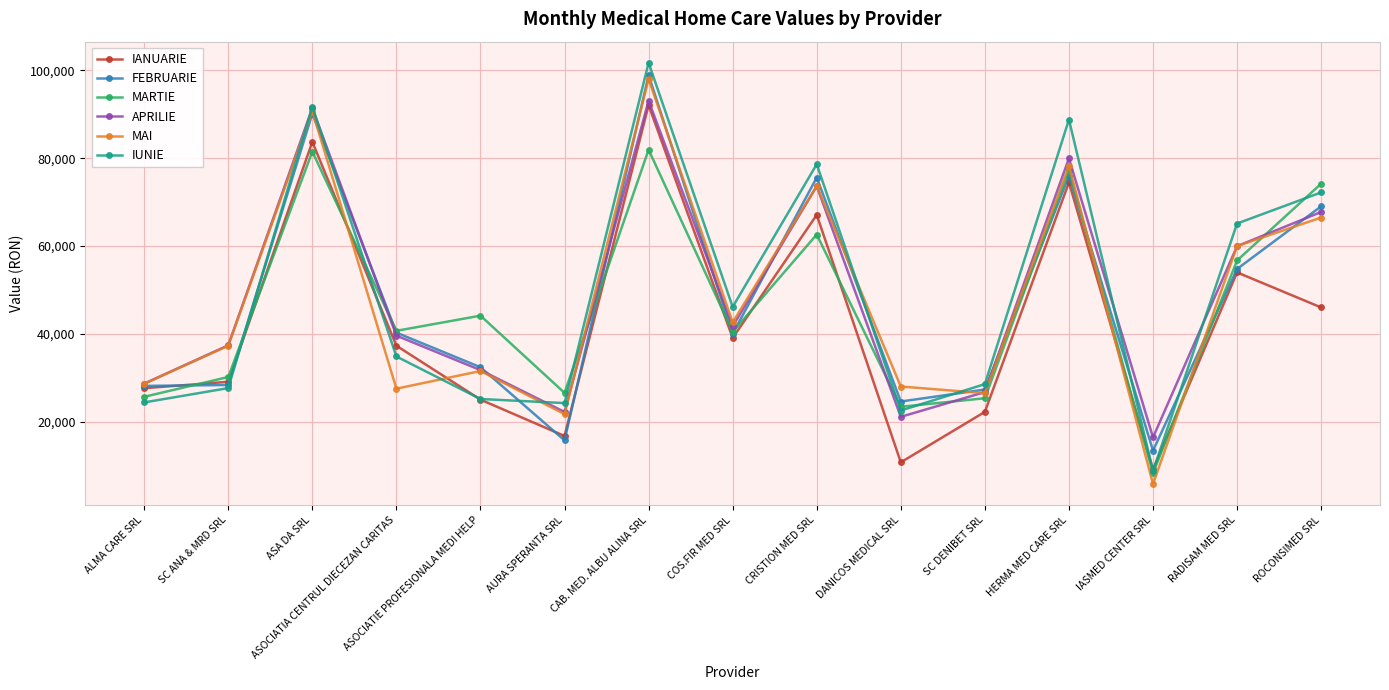

Is the value of IANUARIE at ROCONSIMED SRL greater than the value of IUNIE at ROCONSIMED SRL?

No